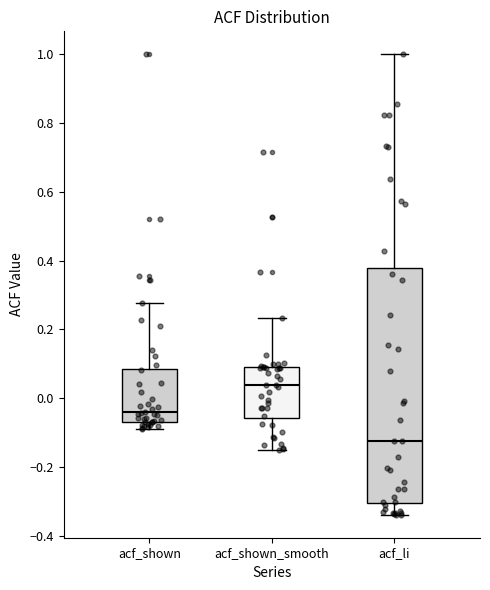

Which box is the tallest, from its lower edge to its upper edge?

acf_li